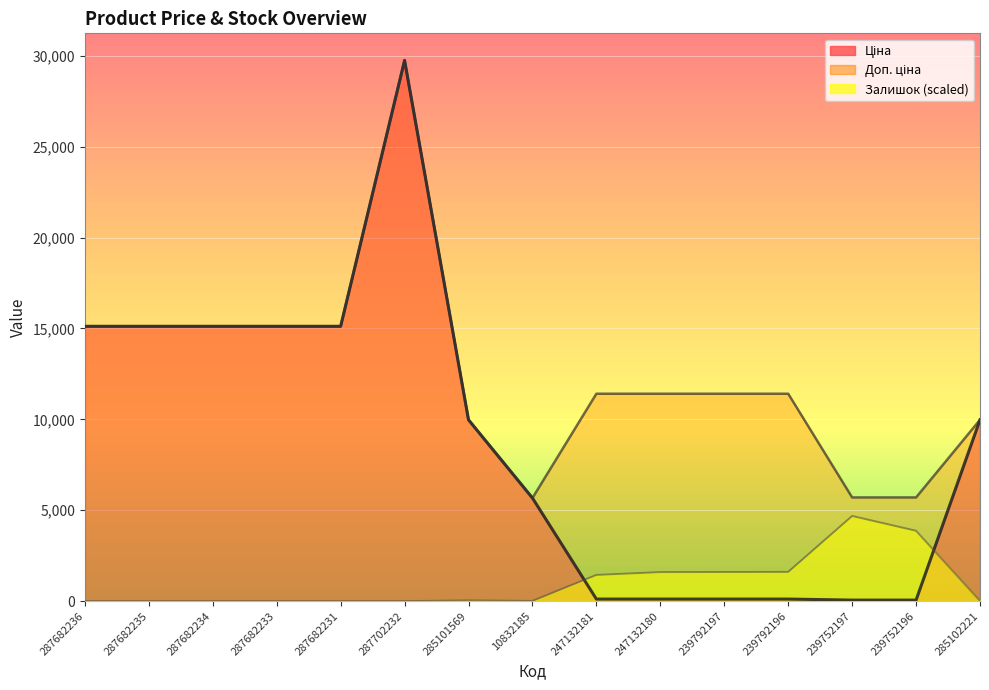

Which has a higher value, 247132180 or 239792196?

247132180